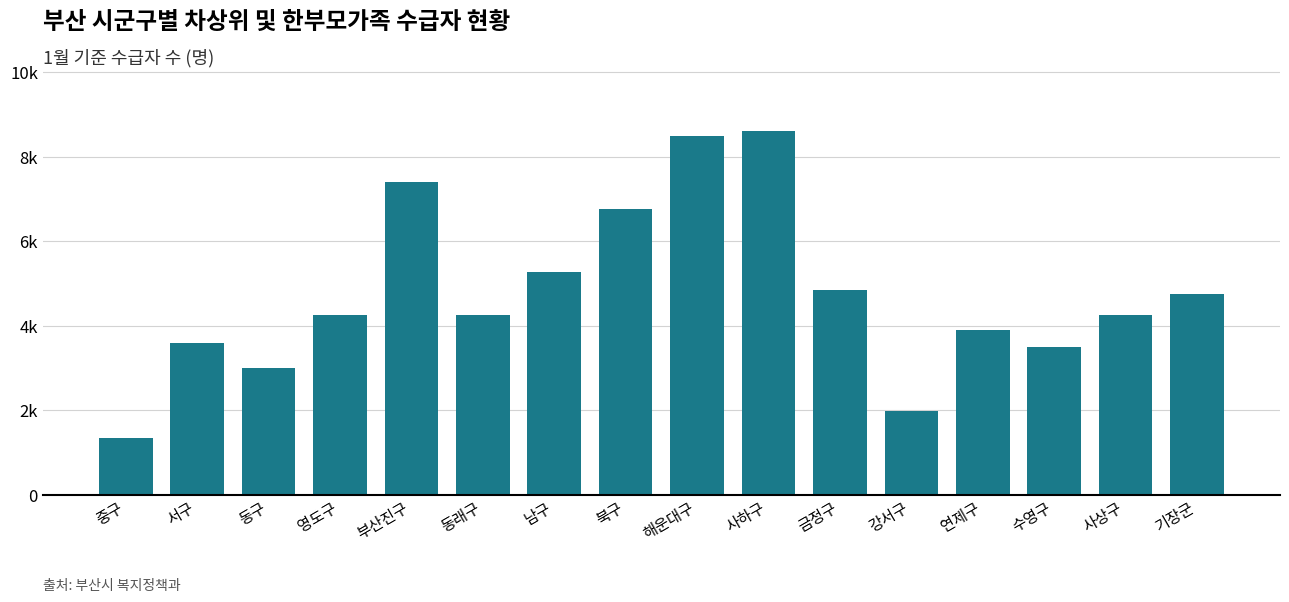

Are the bars horizontal?

No